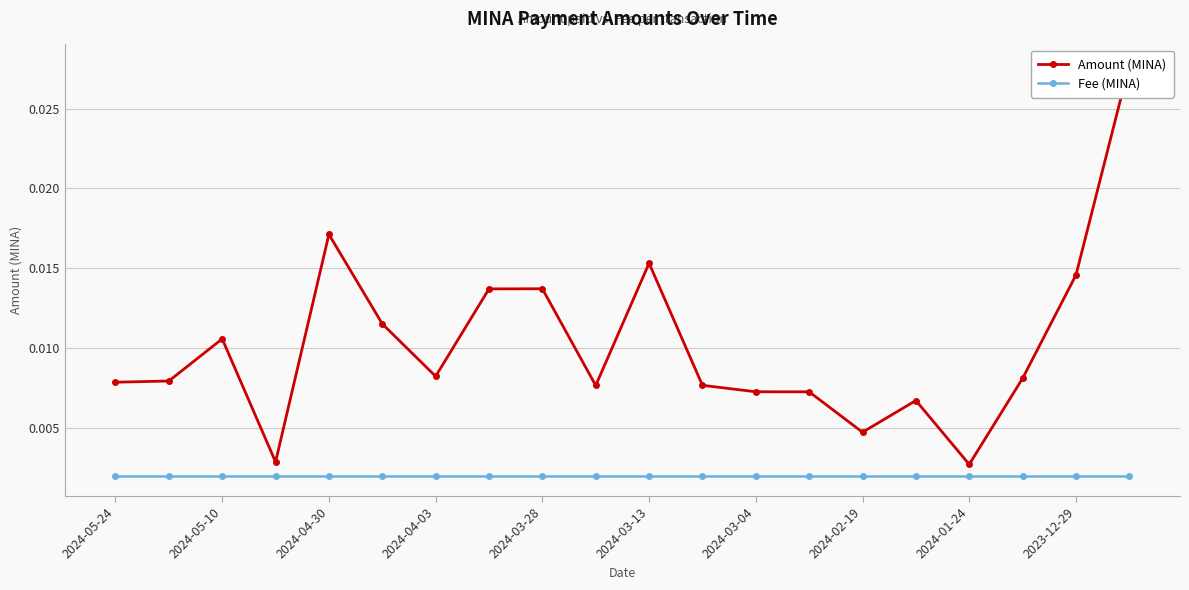

True or false: Amount (MINA) has more than 2 points higher than both neighbors.

True